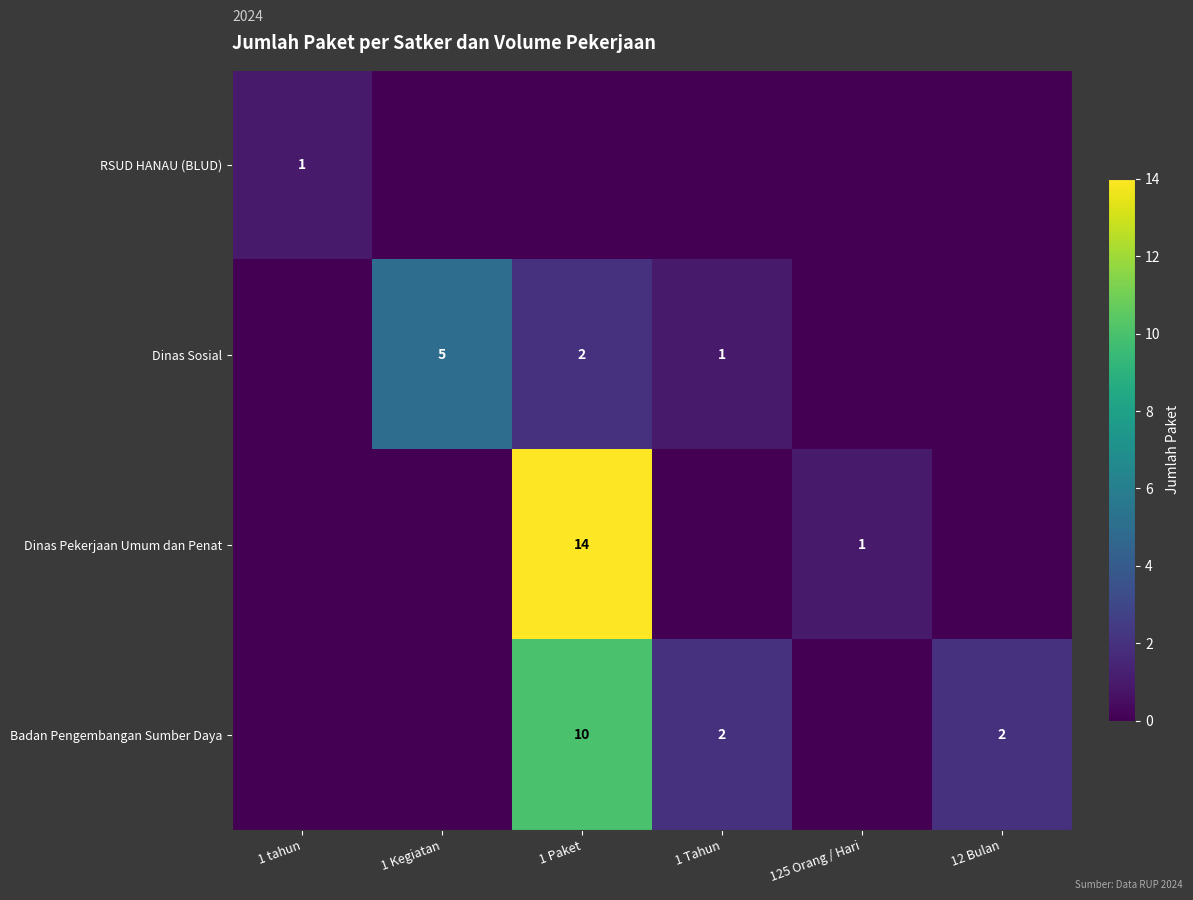

The value of Badan Pengembangan Sumber Daya at 1 Tahun is 1. True or false?

False